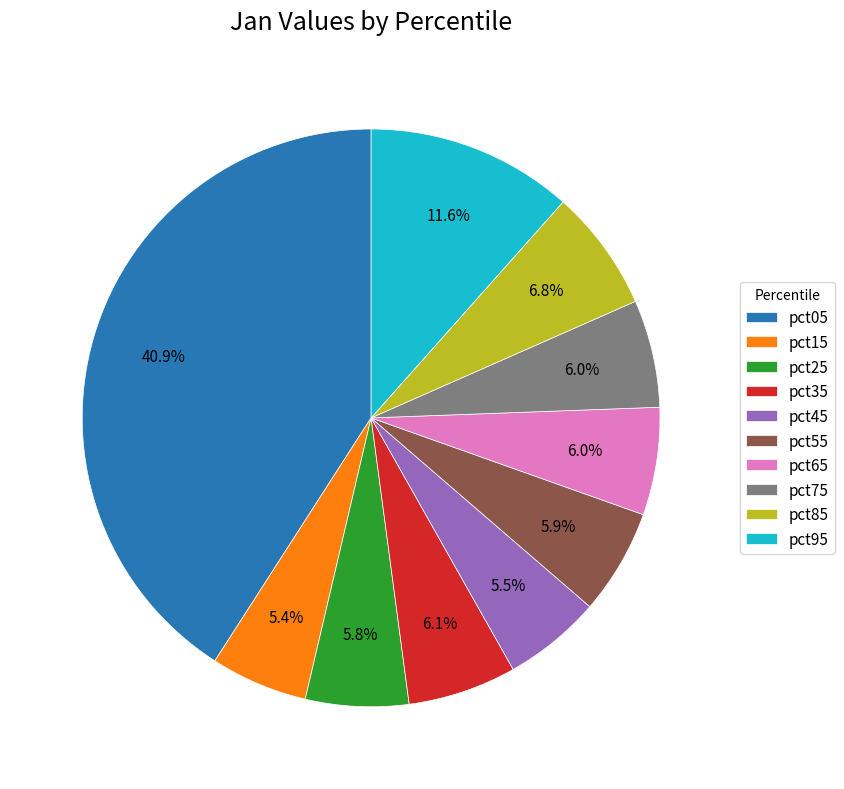

Between pct05 and pct55, which is larger?

pct05